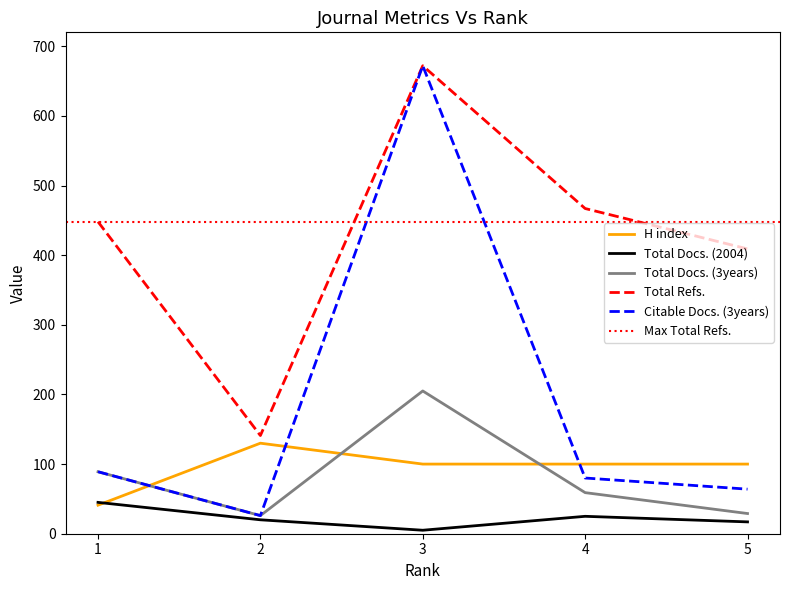

Where is the first local maximum for Citable Docs. (3years)?

3